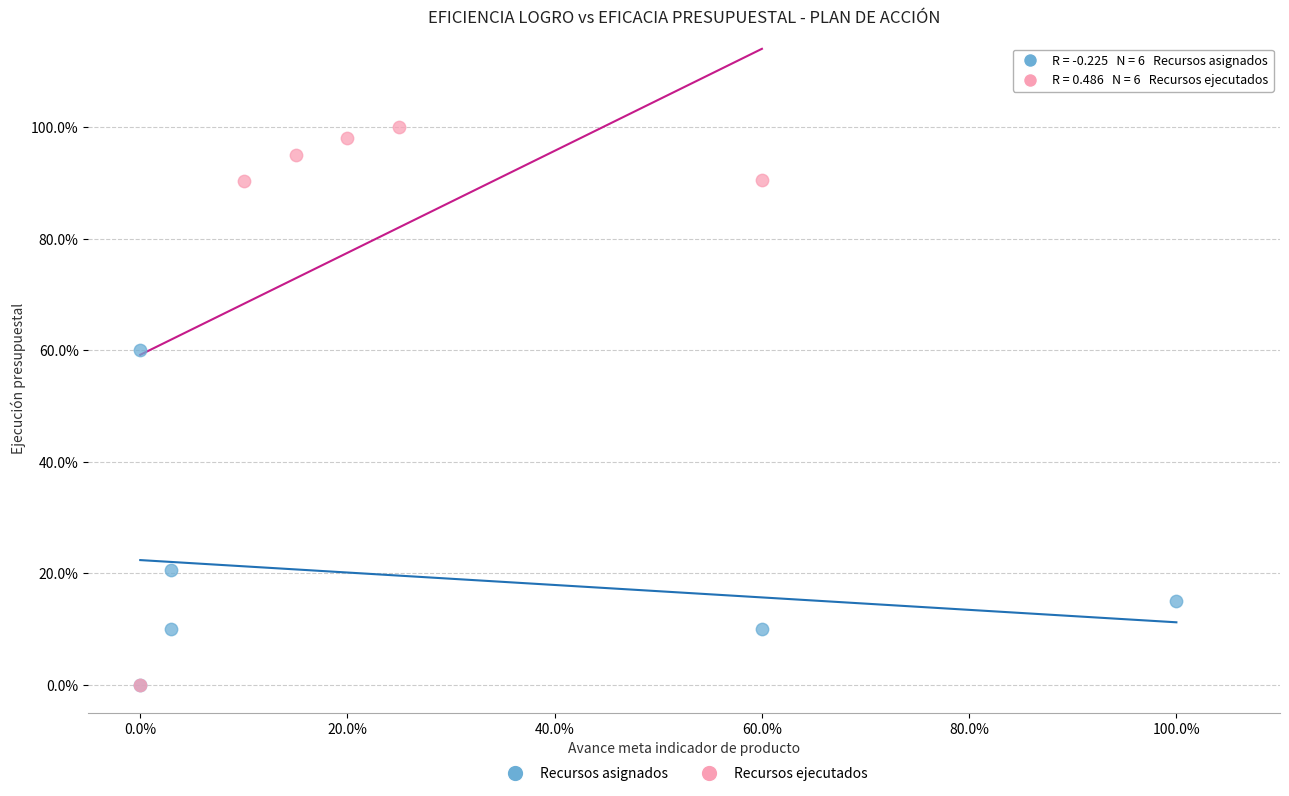

Which series contains the highest Y value?

Recursos ejecutados